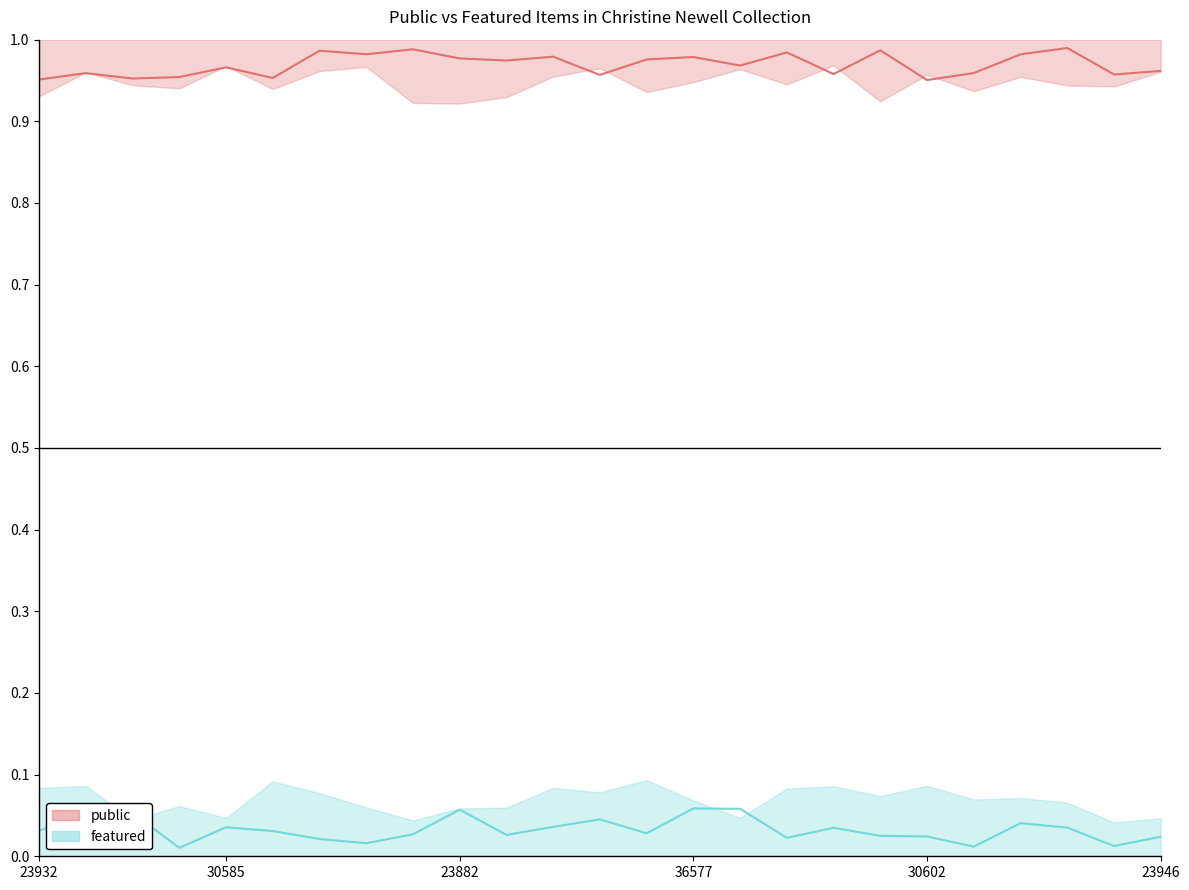

What is the average value of the public series?

1.0